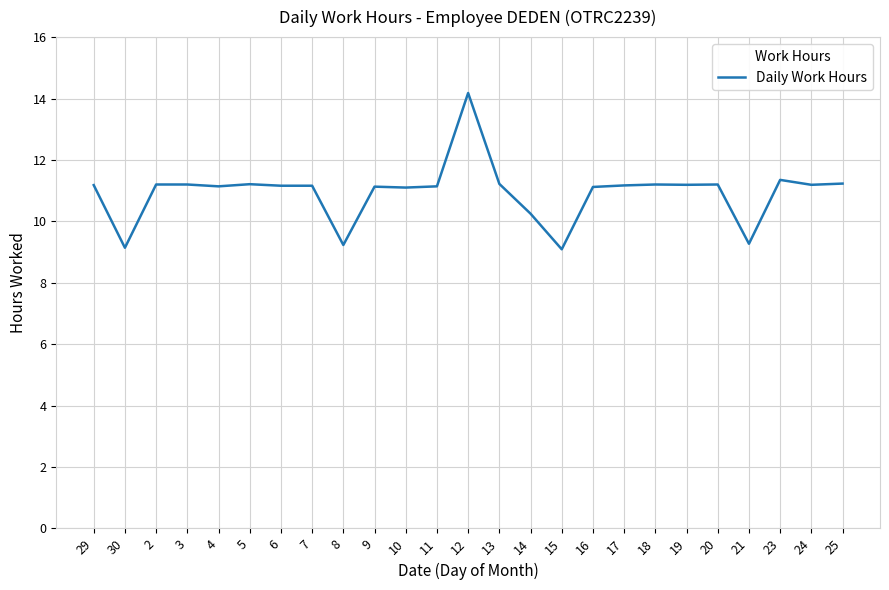

At which category does the chart reach its peak across all series?

12